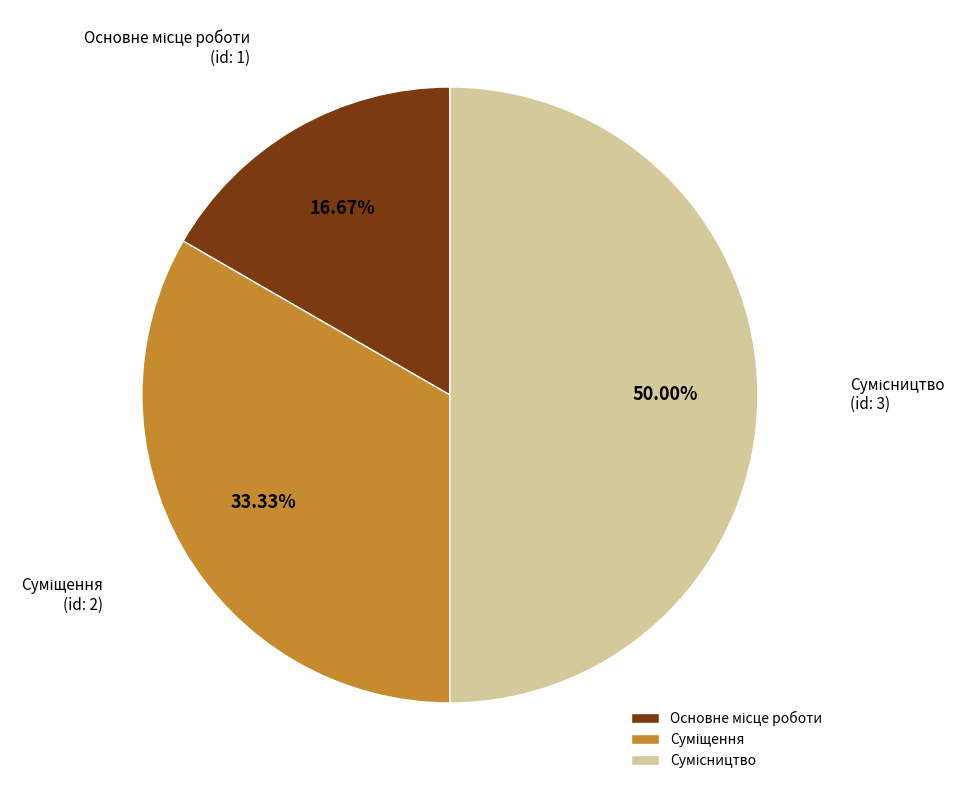

What percentage is the Основне місце роботи slice, to the nearest percent?

17%